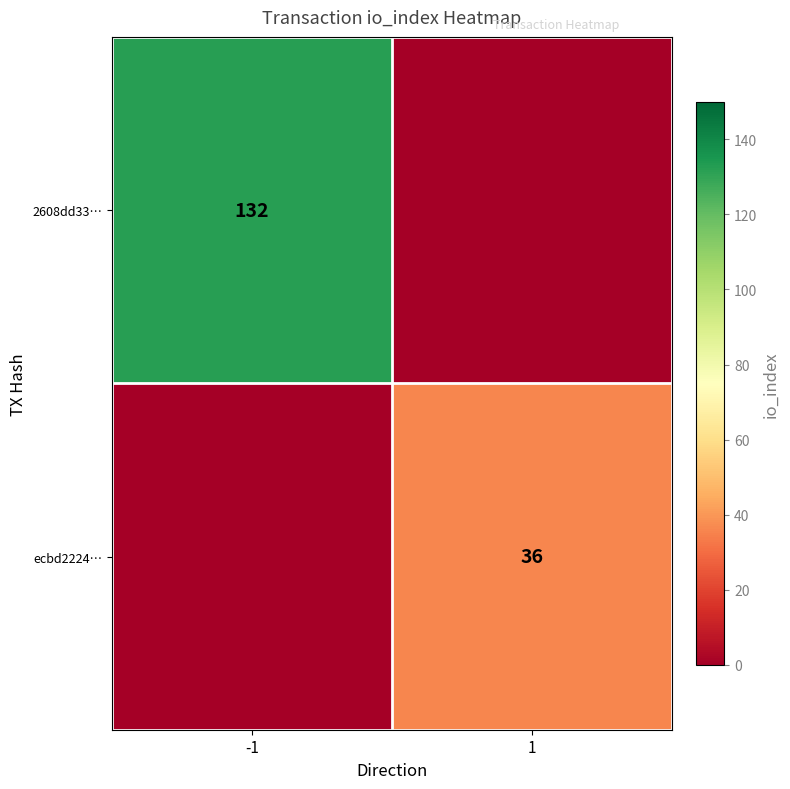

The value of 2608dd33… at -1 is 211. True or false?

False